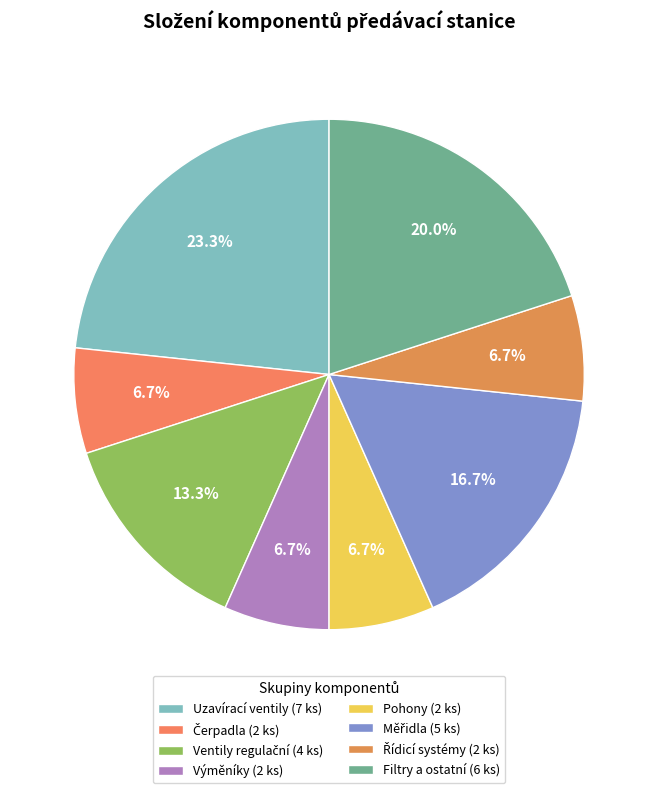

Count the number of slices in the pie.

8